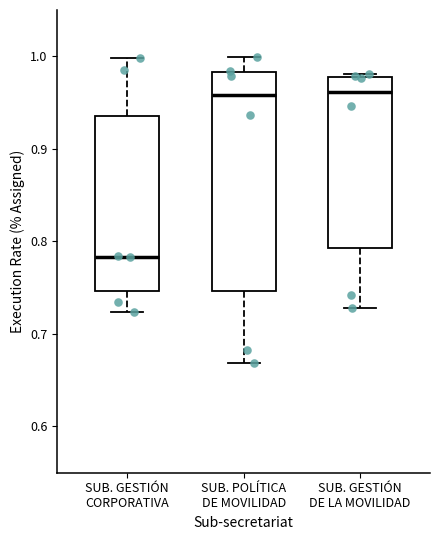

Which box has the lowest median line?

SUB. GESTIÓN CORPORATIVA